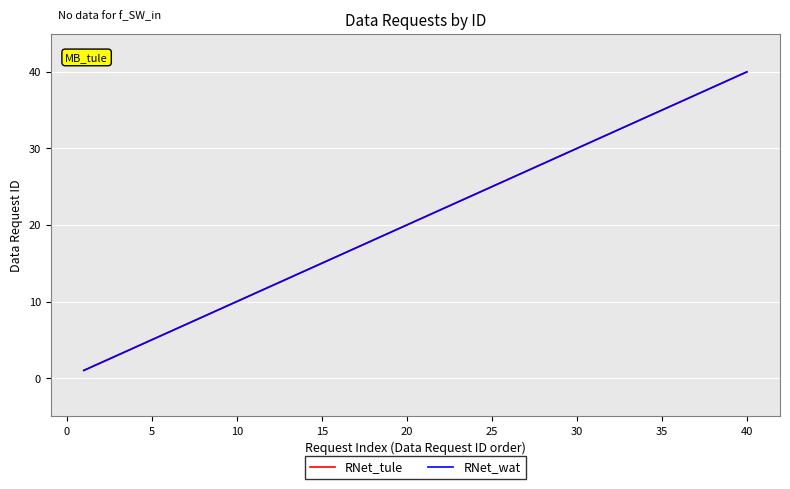

What is the difference between the maximum and minimum values in the RNet_tule series?

39